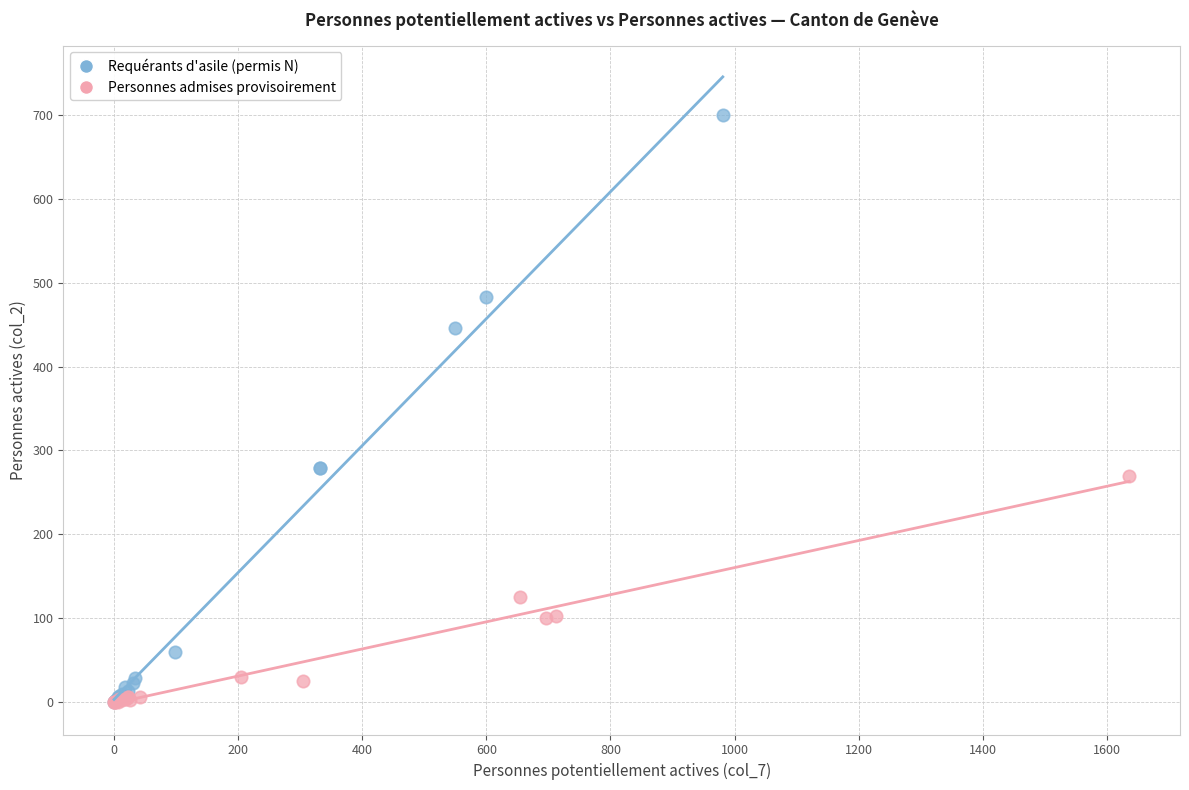

Which series contains the highest Y value?

Requérants d'asile (permis N)